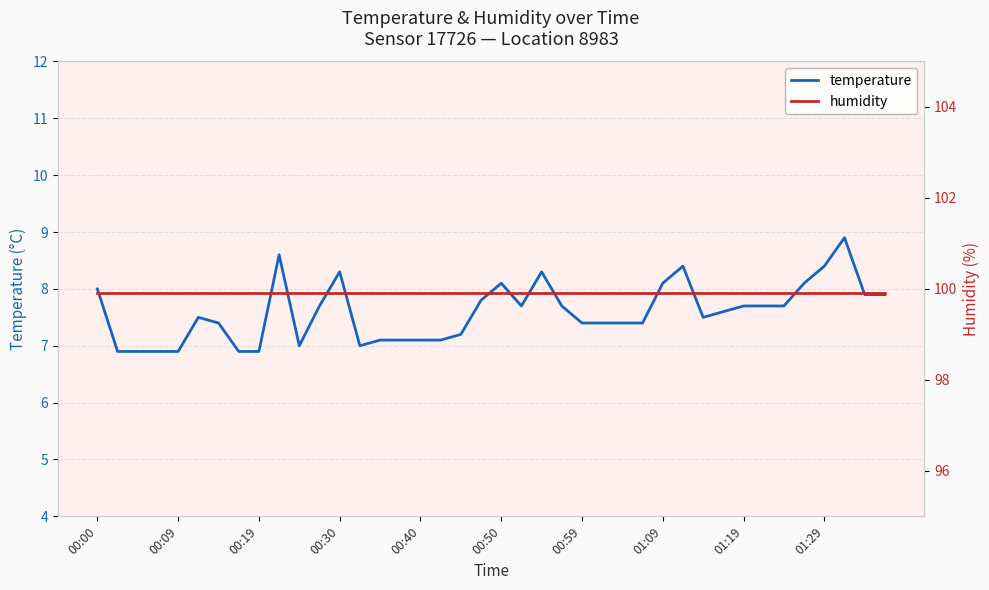

True or false: humidity has a value of 59.9 at 21.

False